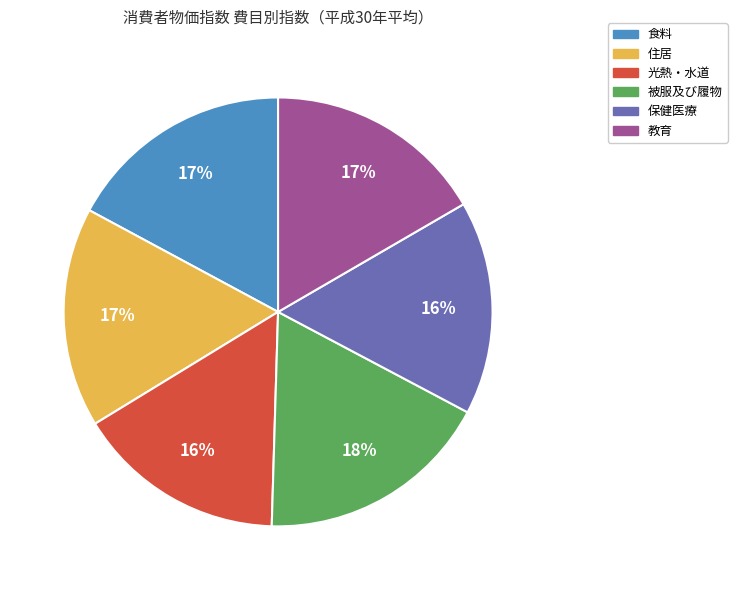

Is the sum of 保健医療 and 教育 greater than half?

No